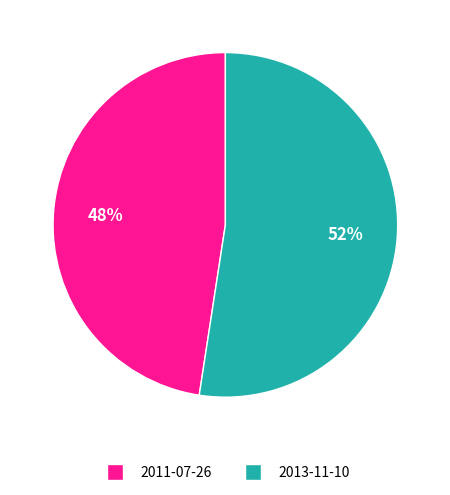

Which category accounts for the majority?

2013-11-10